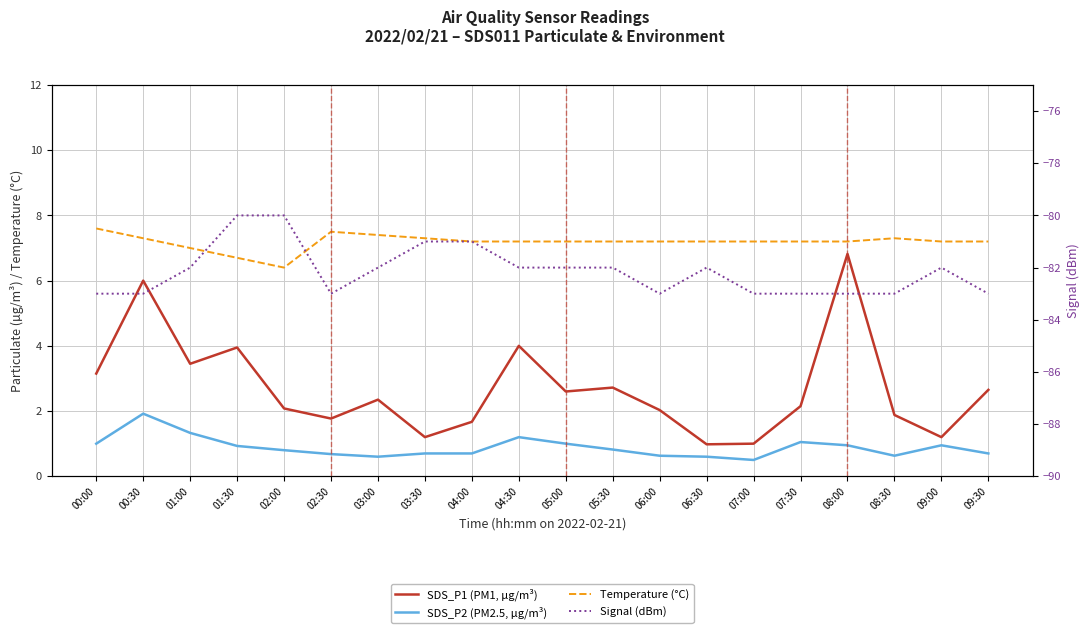

True or false: Temperature (°C) and SDS_P1 (PM1, µg/m³) intersect in this chart.

False